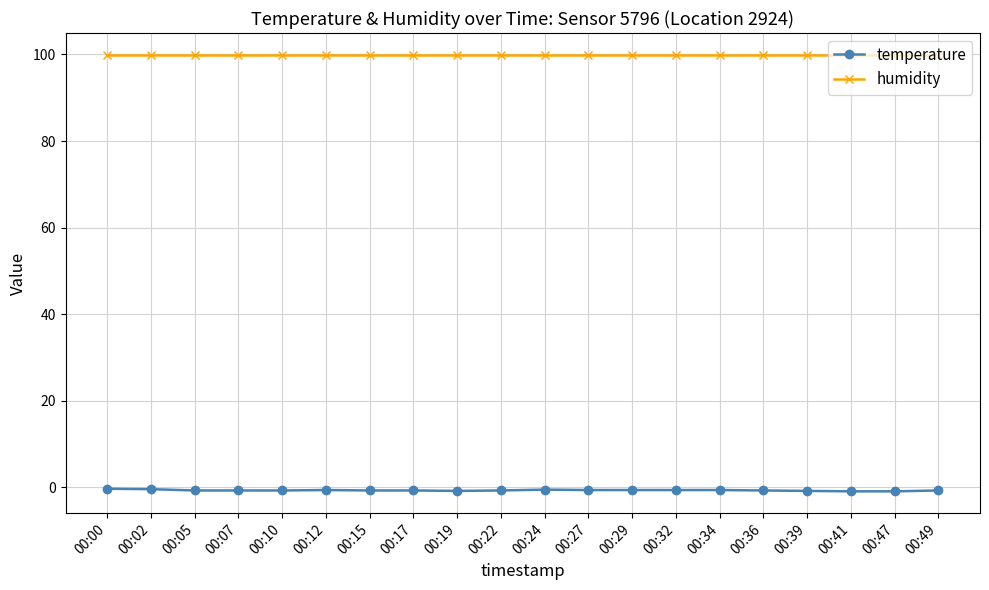

What is the value of the temperature point at the 1st from the left?

-0.3